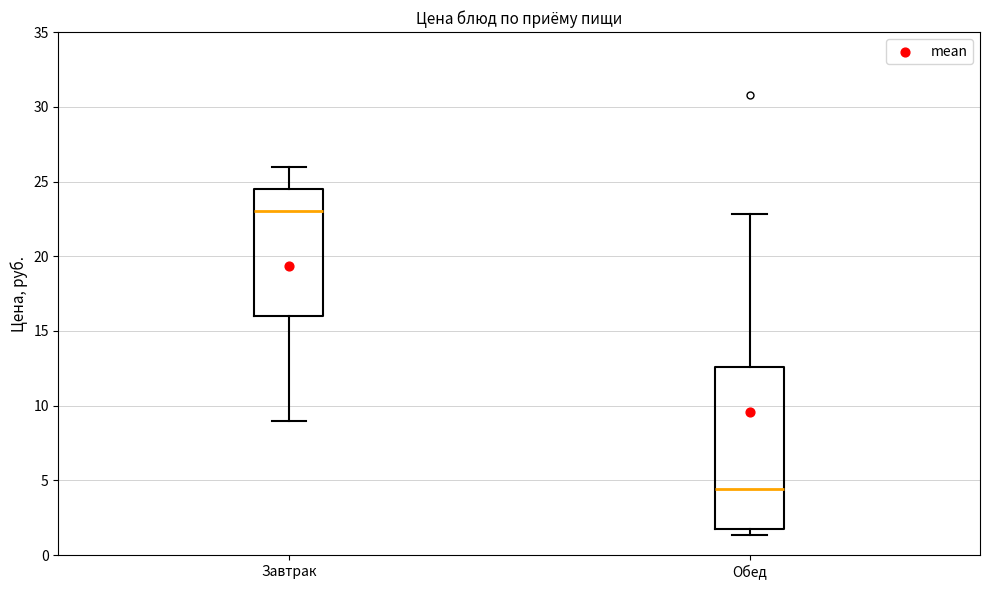

Reading left to right, transcribe this box plot: for each box, give where its median line is, the range the box spans, and where its two whiskers end, as read against the y-axis. The values are not printed on the chart, so give them approximately, as read against the axis.

Завтрак: median 23.0, box 16.0 to 24.5, whiskers 9.0 to 26.0
Обед: median 4.5, box 1.5 to 12.5, whiskers 1.5 (just below the box's lower edge) to 23.0